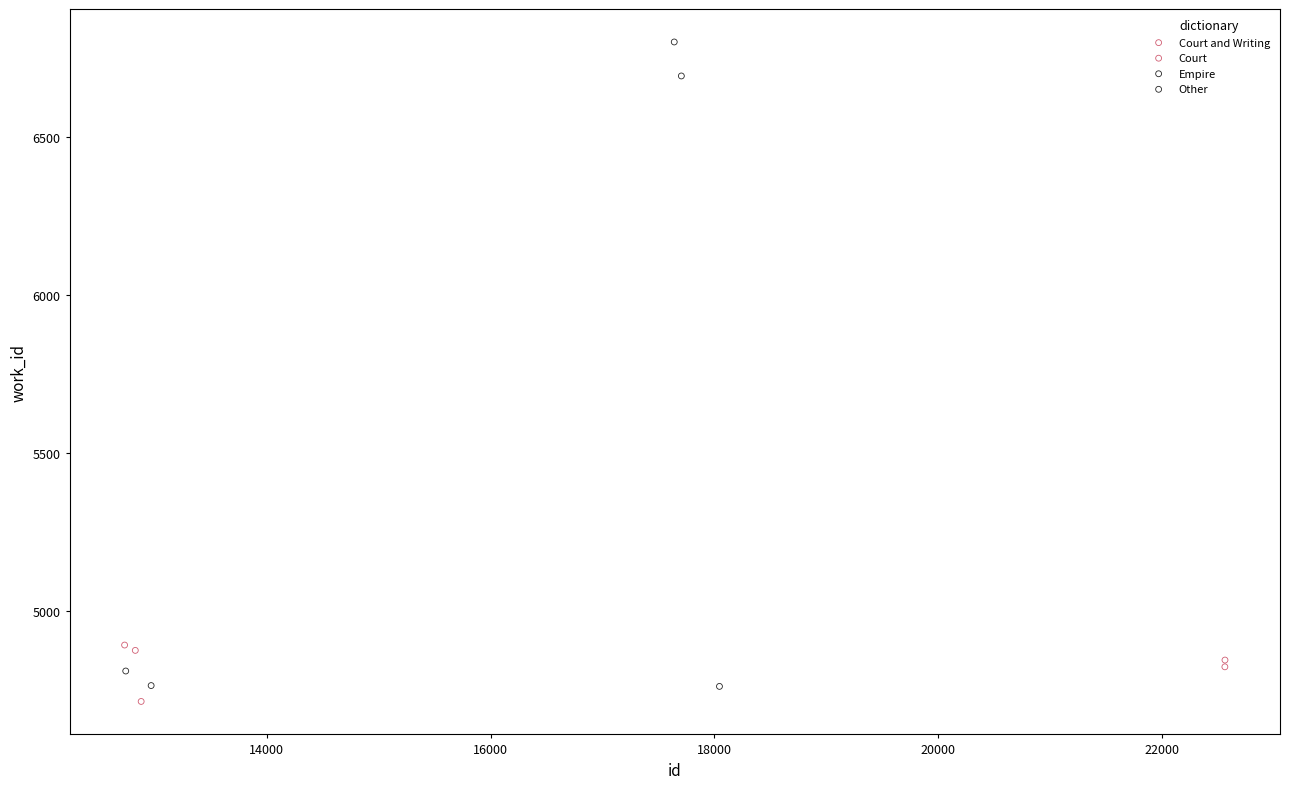

What are all the series names shown in the legend?

Court and Writing, Court, Empire, Other